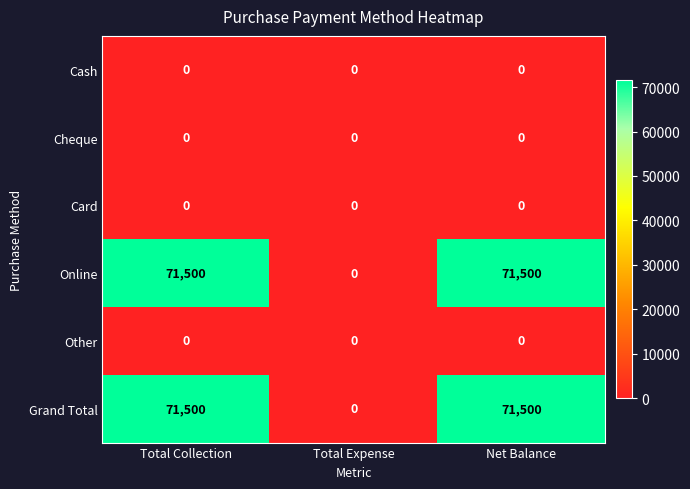

How many distinct data groups are displayed?

6